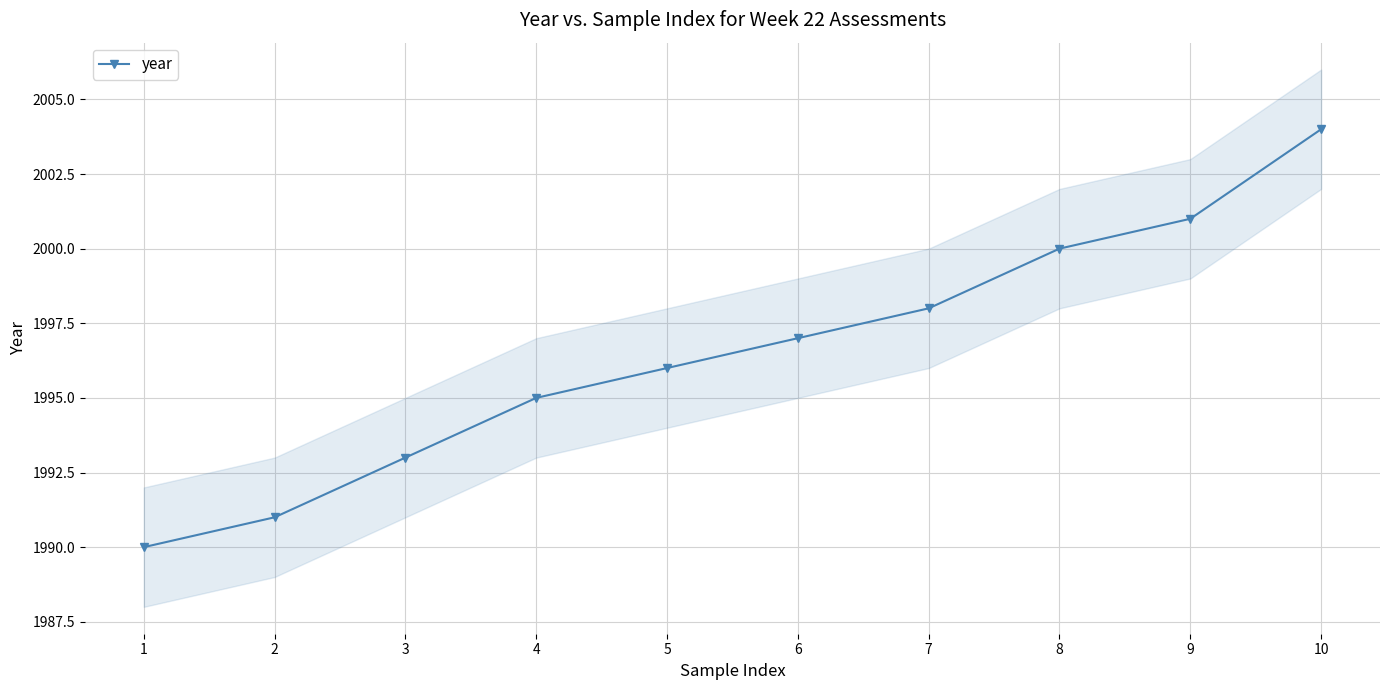

True or false: the data shows 1996 at 5.

True